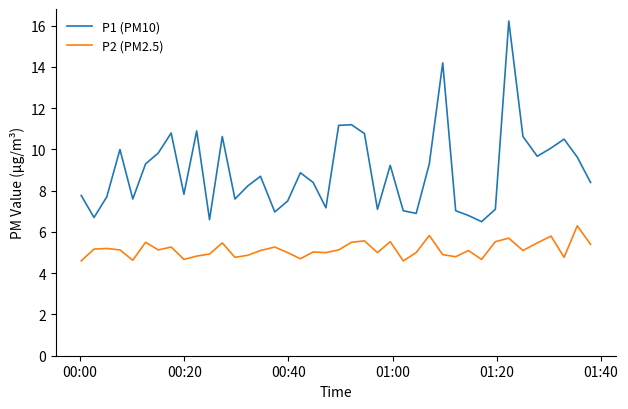

What is the difference between the maximum and minimum values in the P1 (PM10) series?

9.7